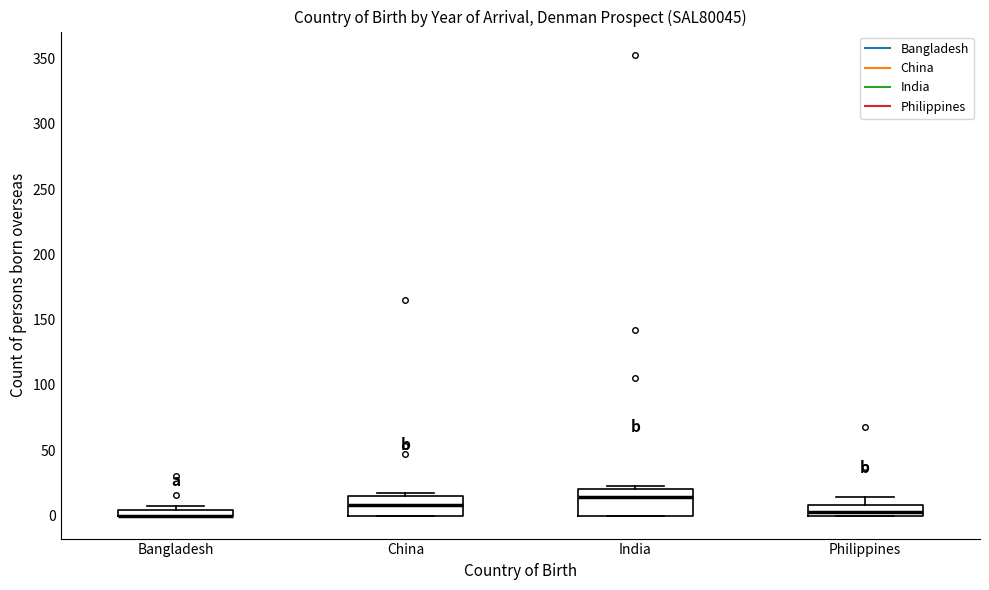

Where is the upper edge of the box for Bangladesh on the y-axis? The values are not printed on the chart, so give them approximately, as read against the axis.

5